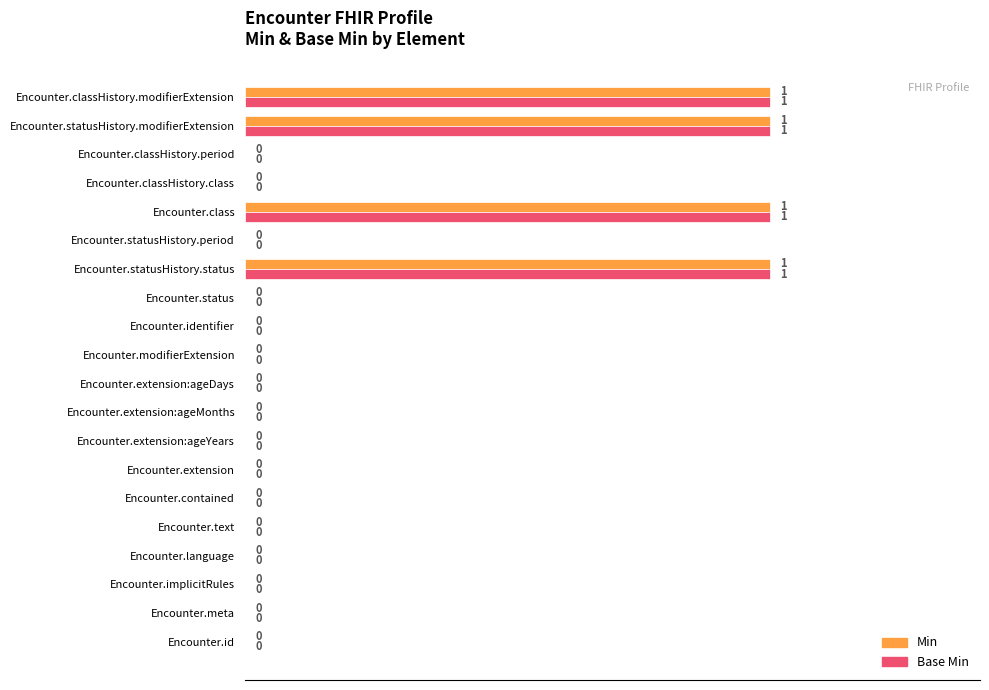

True or false: Min has a value of 0 at Encounter.modifierExtension.

True